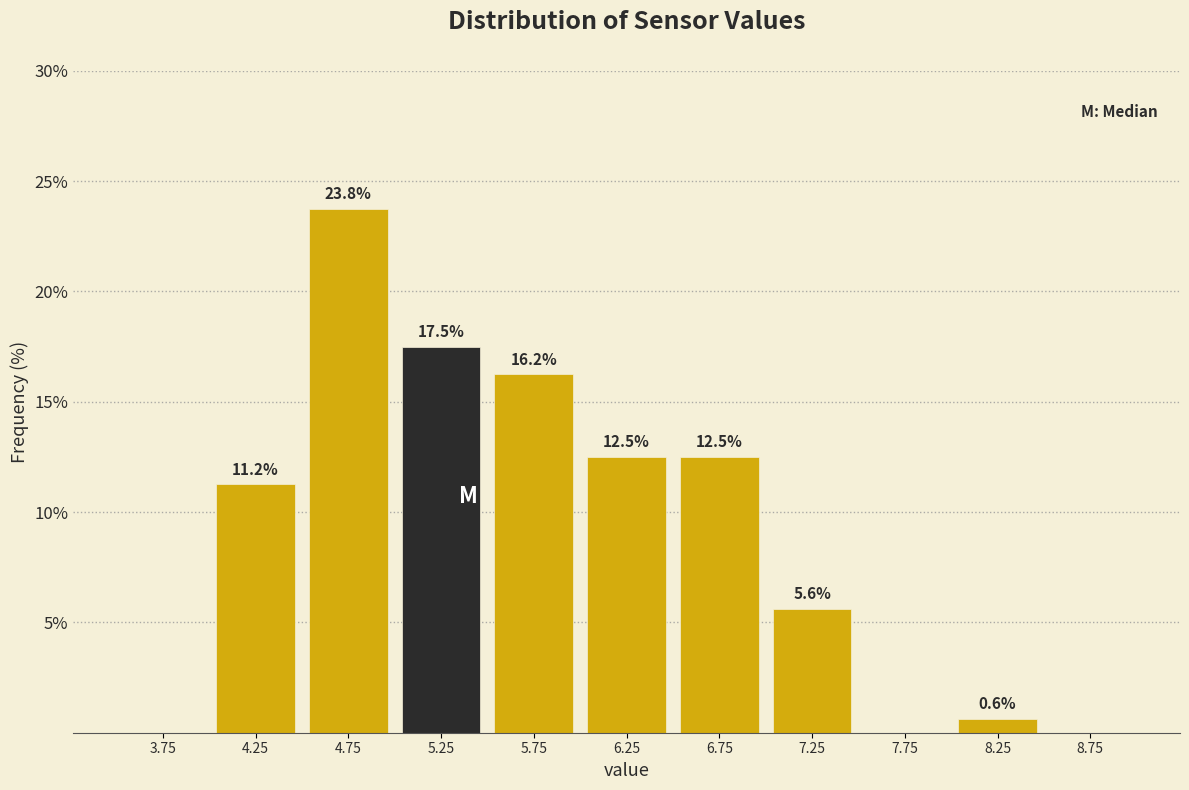

Which range on the x-axis has the tallest bar?

4.5 to 5.0